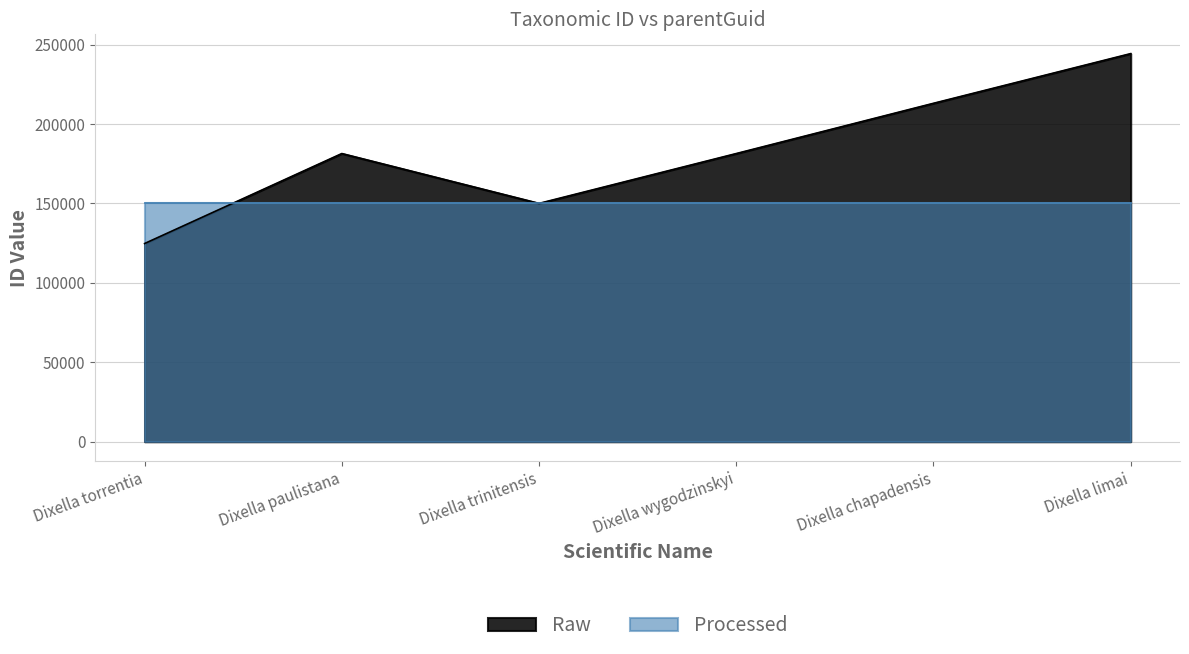

What is the sum of all values?

1094894